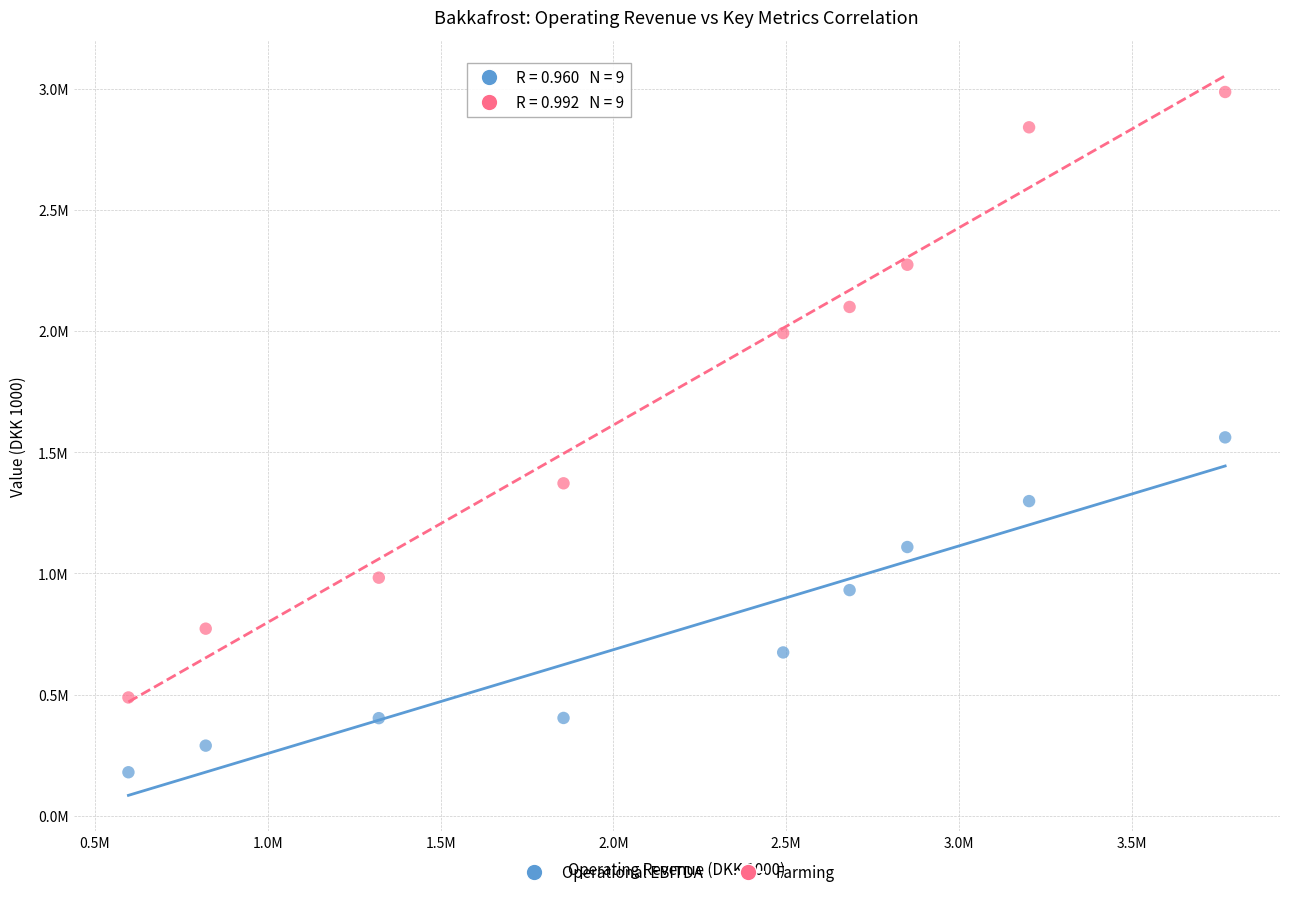

Which series reaches the minimum Y coordinate?

Operational EBITDA